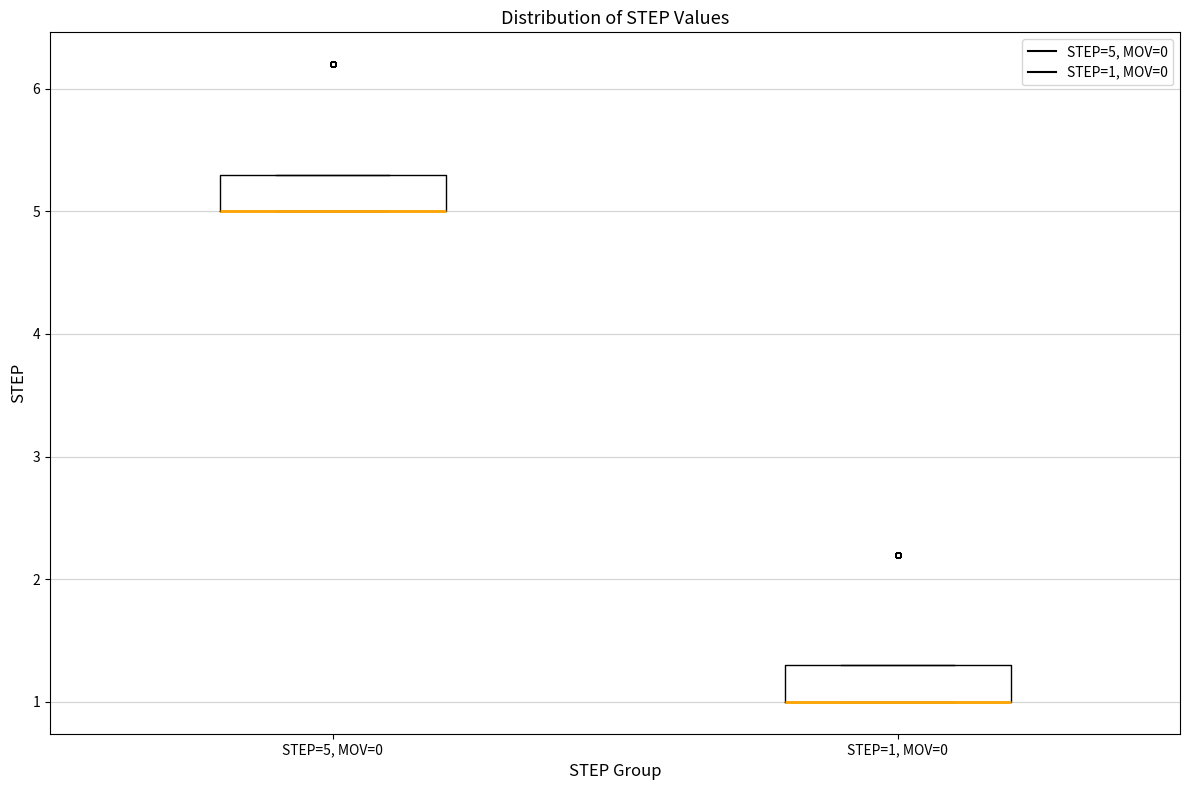

Reading left to right, read every box against the y-axis: the position of its median line, the range the box covers, and the ends of its whiskers. The values are not printed on the chart, so give them approximately, as read against the axis.

STEP=5, MOV=0: median 5.0 (drawn on the box's lower edge), box 5.0 to 5.3, whiskers 5.0 to 5.3
STEP=1, MOV=0: median 1.0 (drawn on the box's lower edge), box 1.0 to 1.3, whiskers 1.0 to 1.3